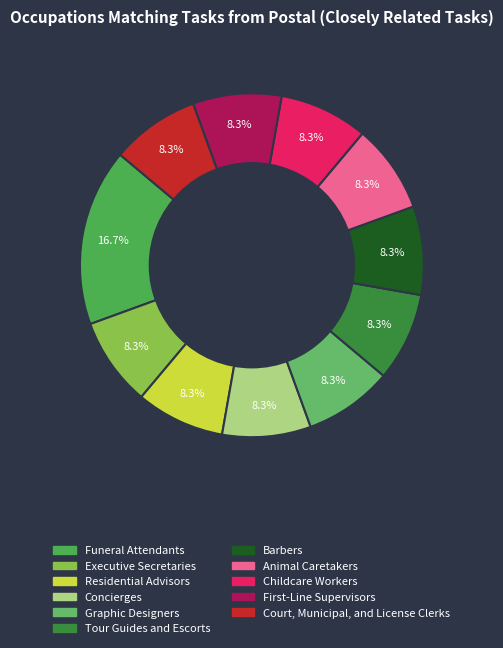

What is the ratio of the value at Graphic Designers to the value at Court, Municipal, and License Clerks?

1.0